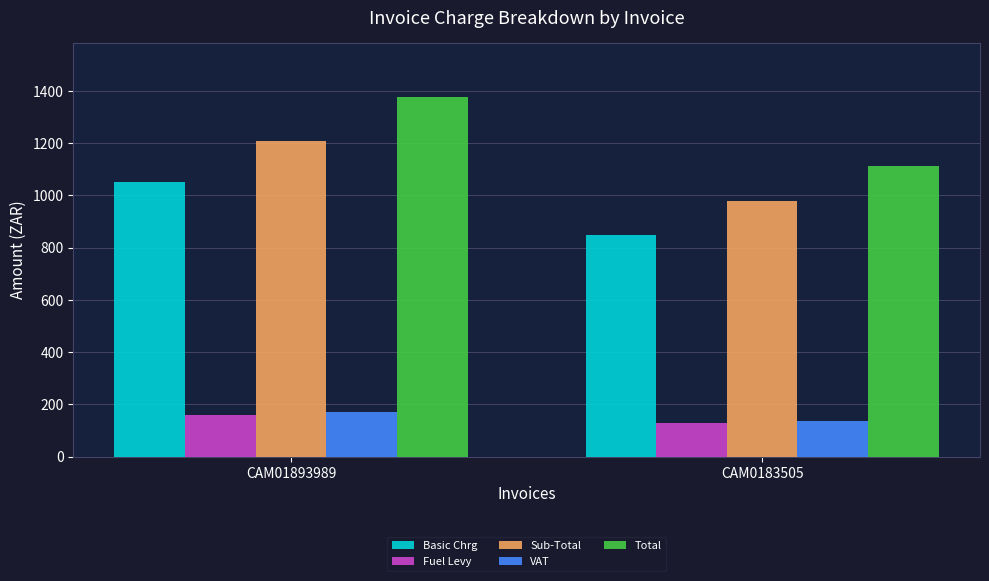

What is the minimum value for Basic Chrg?

850.0